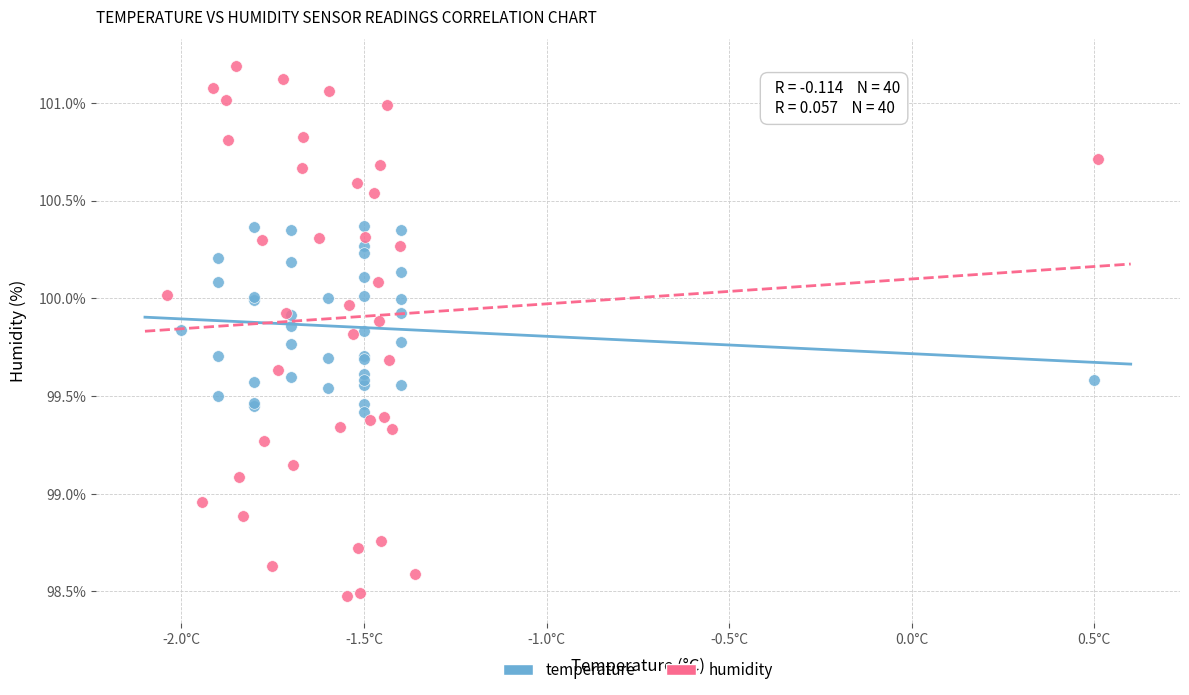

Which series reaches the minimum Y coordinate?

humidity